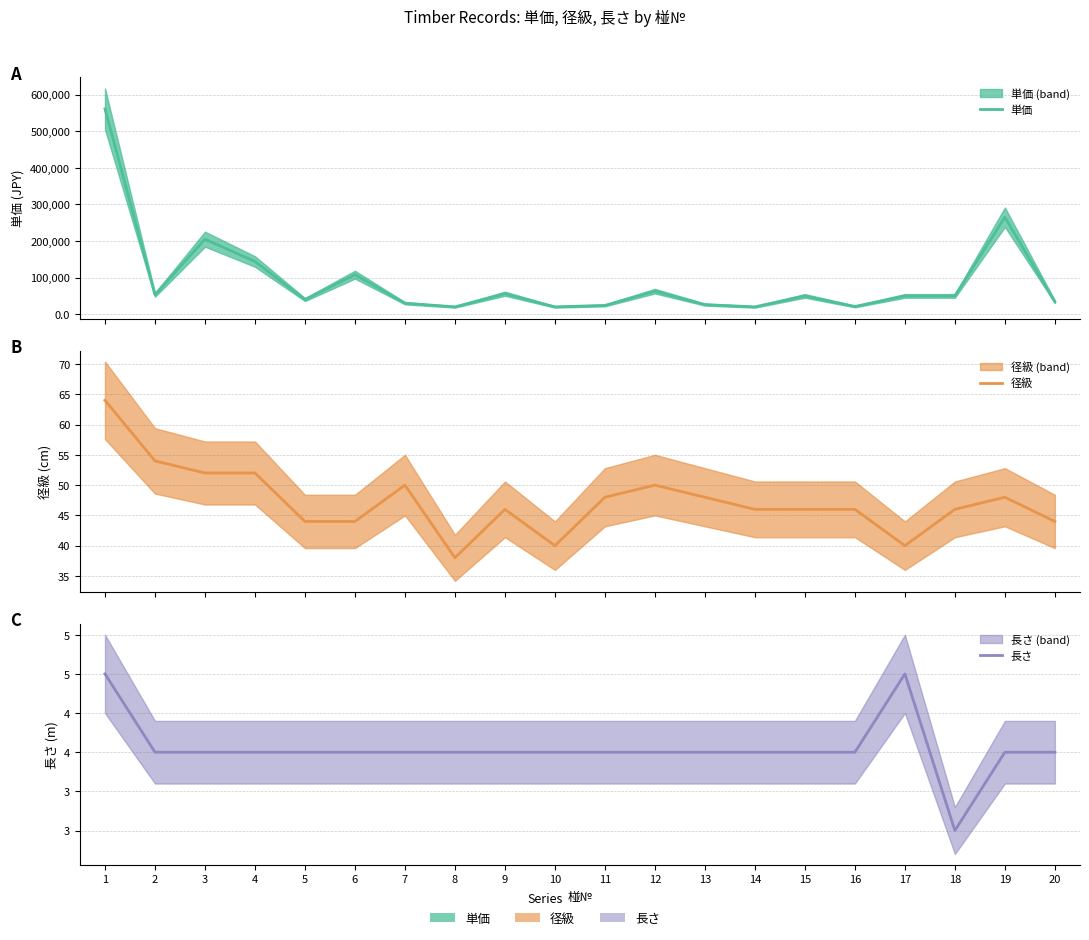

True or false: 単価 has a value of 50000 at 17.

True